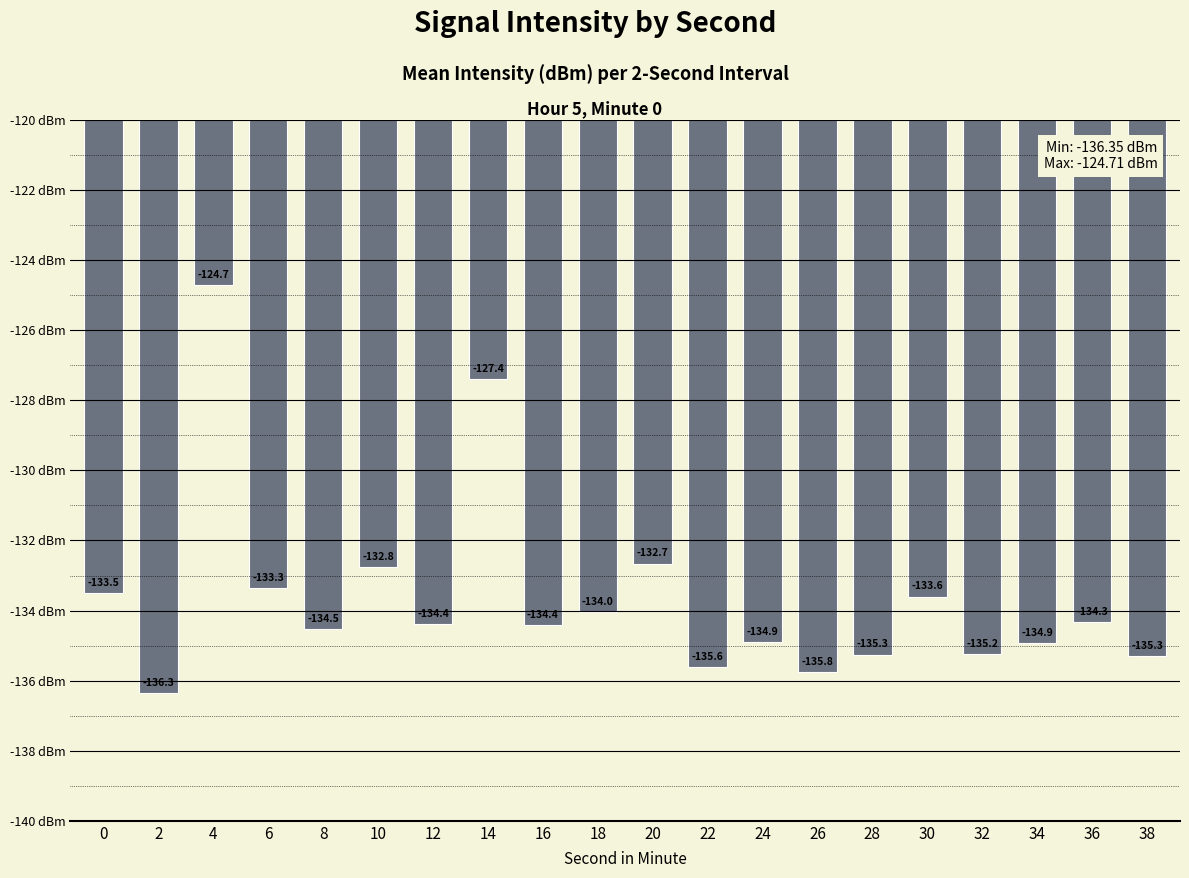

Which has a higher value, 26 or 28?

28